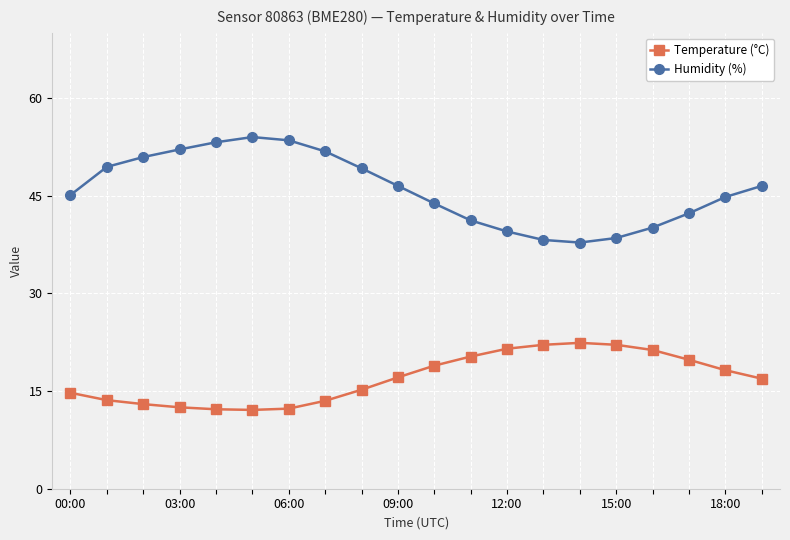

How many data points does each series have?

20